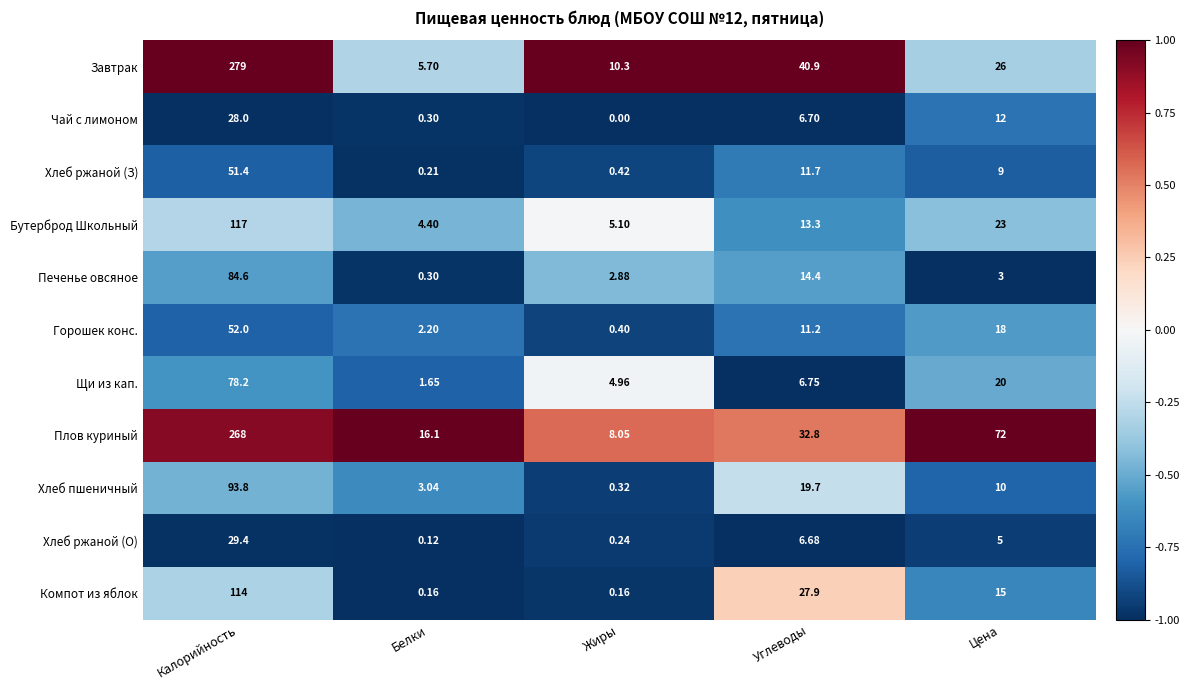

Between Жиры and Углеводы, which series saw the biggest shift?

Завтрак